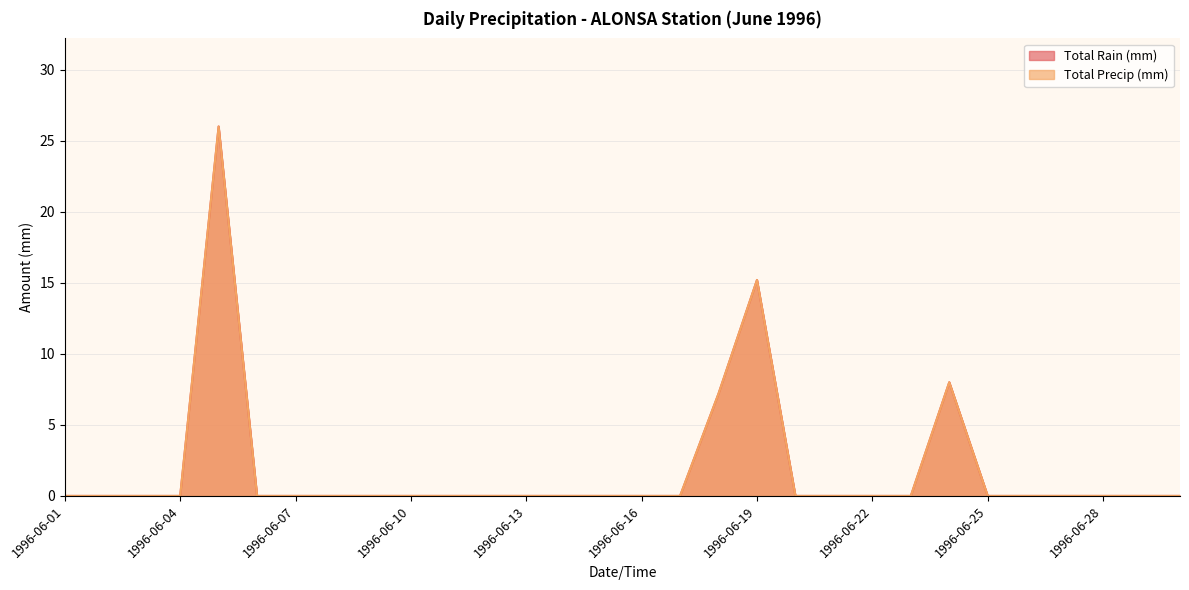

True or false: Total Rain (mm) and Total Precip (mm) cross at least once.

False